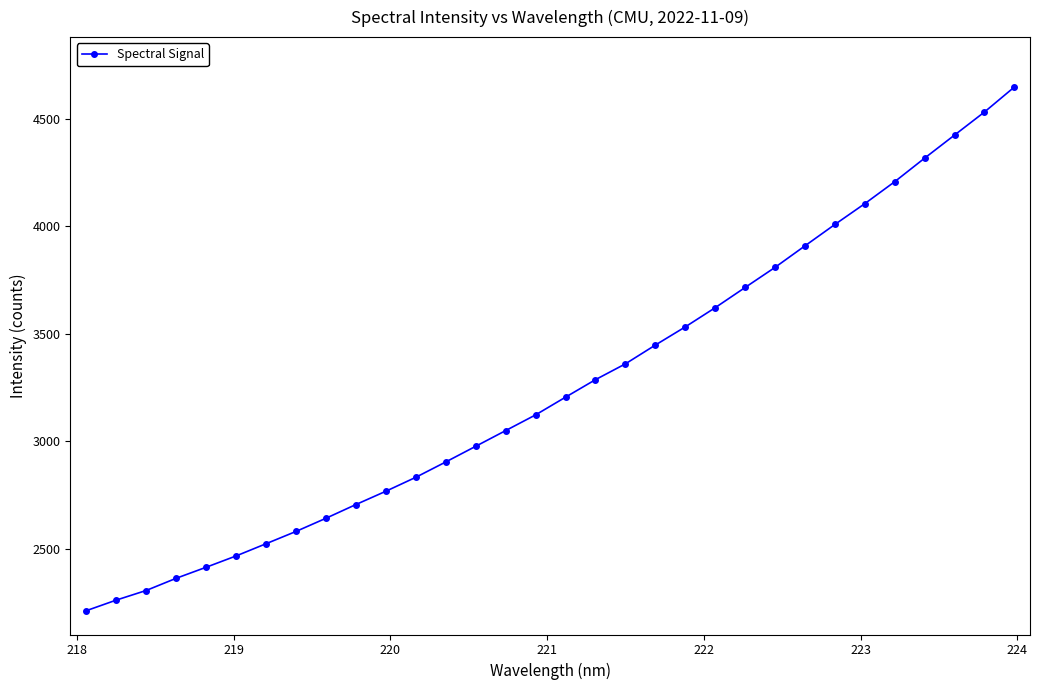

True or false: the data has more than 2 interior local peaks.

False